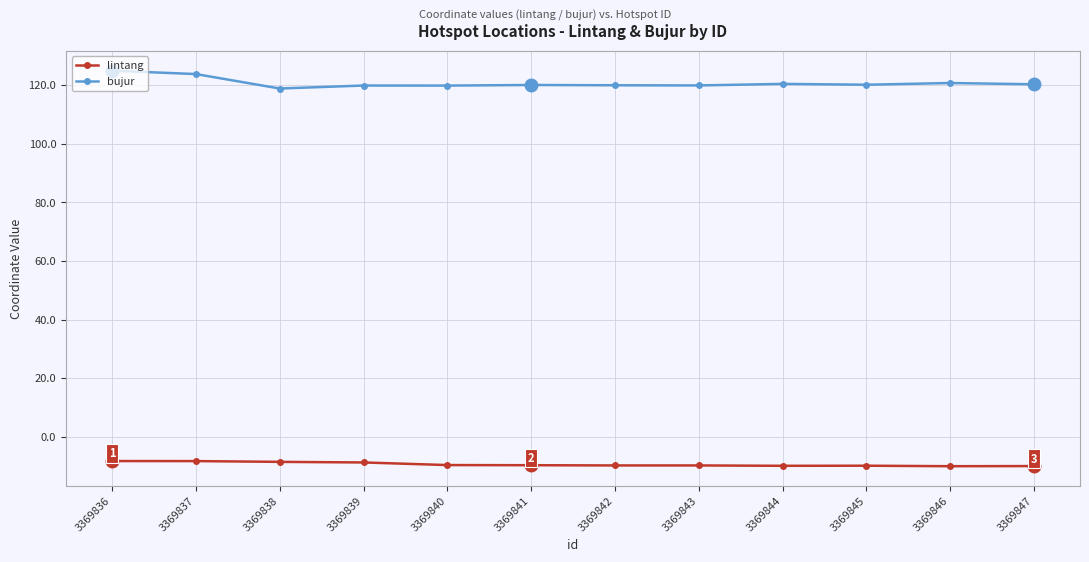

The value of bujur at 3369836 is 124.9. True or false?

True